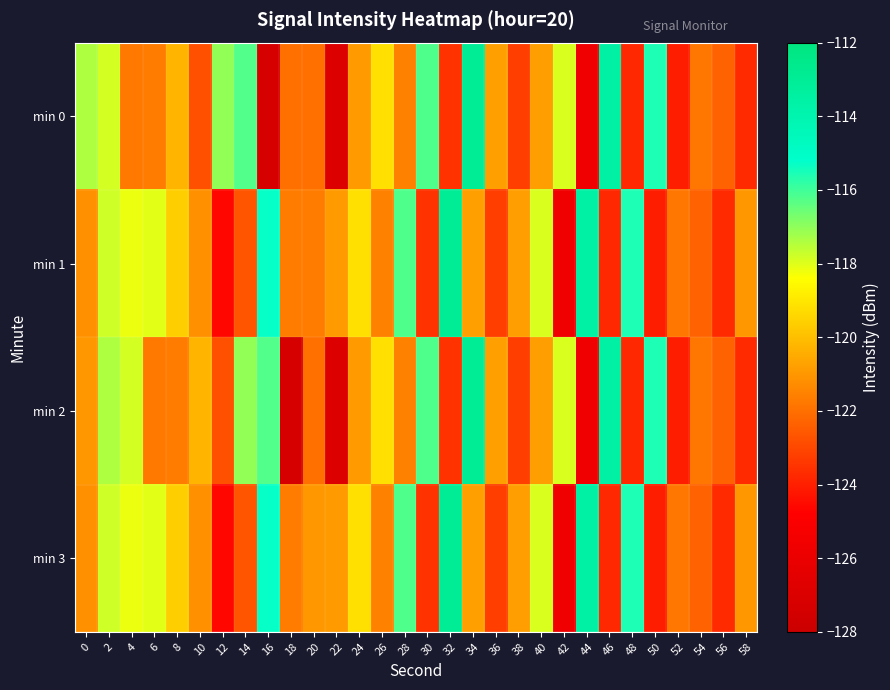

At 24, list the series in order from smallest to largest.

min 0, min 2, min 1, min 3